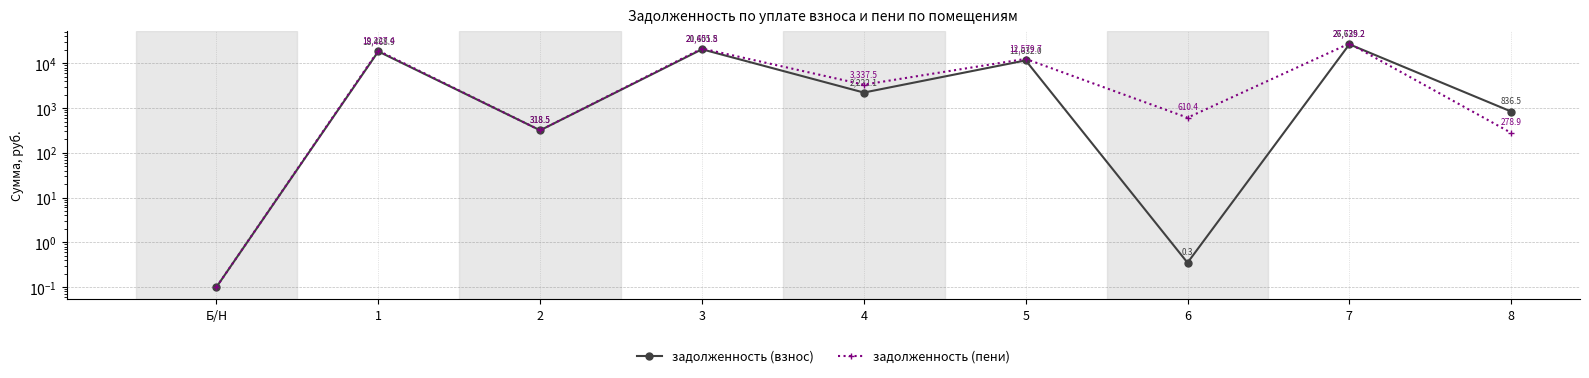

Which category has the lowest value in the задолженность (пени) series?

Б/Н